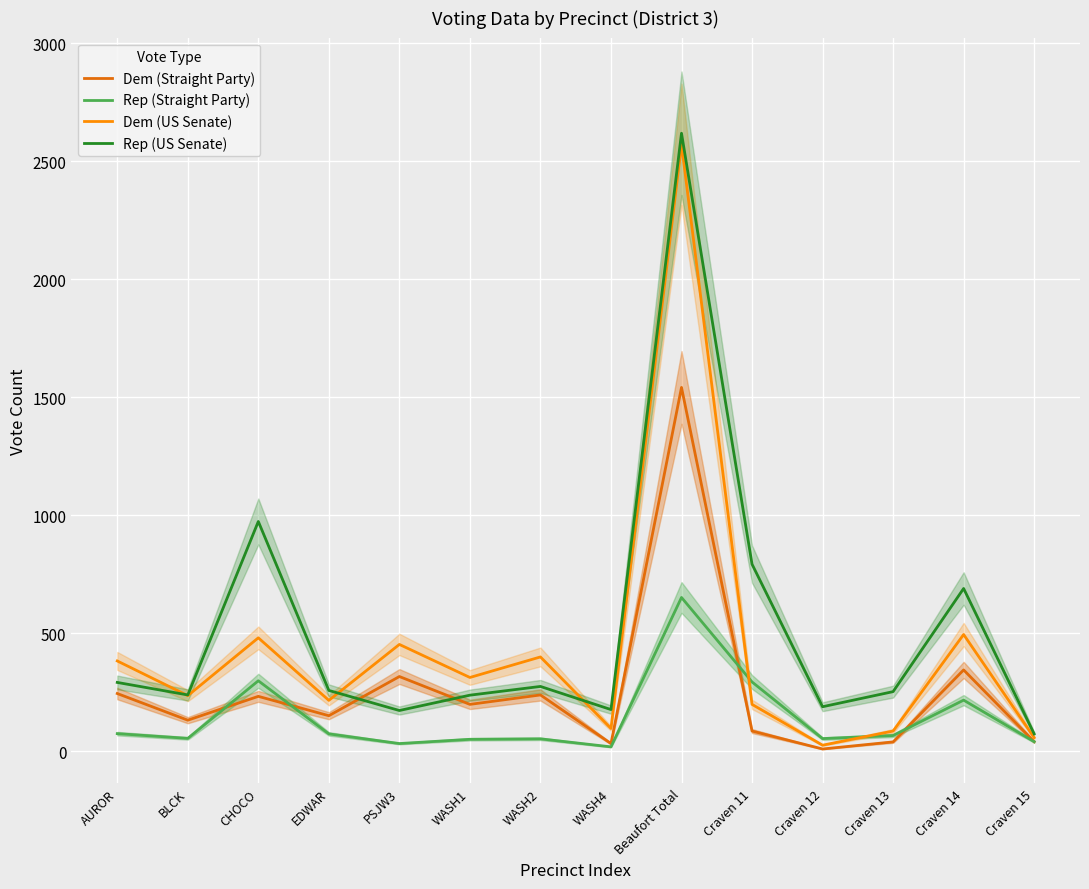

How many values in the Rep (Straight Party) series are below 66?

7